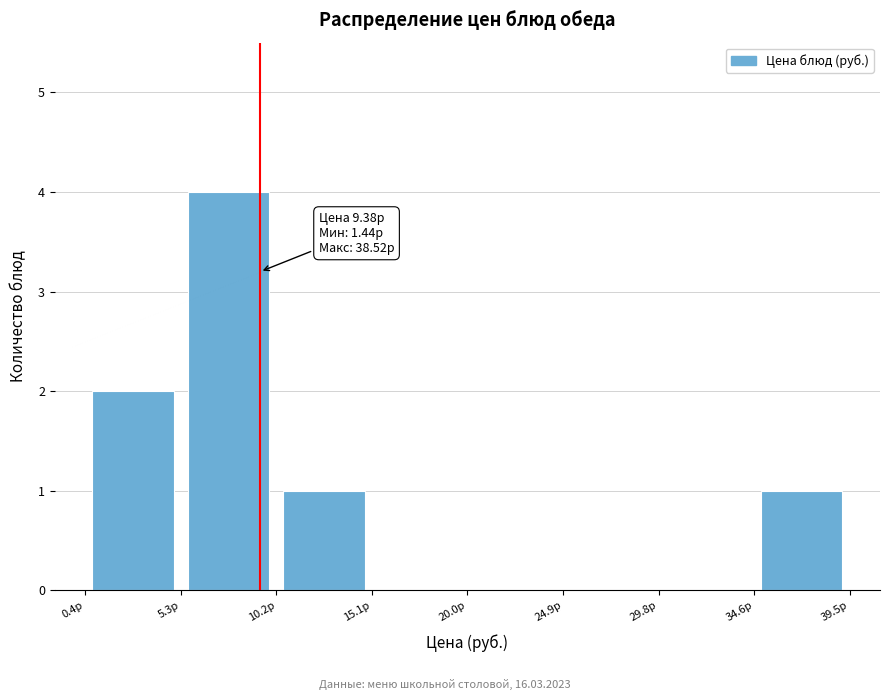

Which range on the x-axis has the tallest bar?

5.5 to 10.0